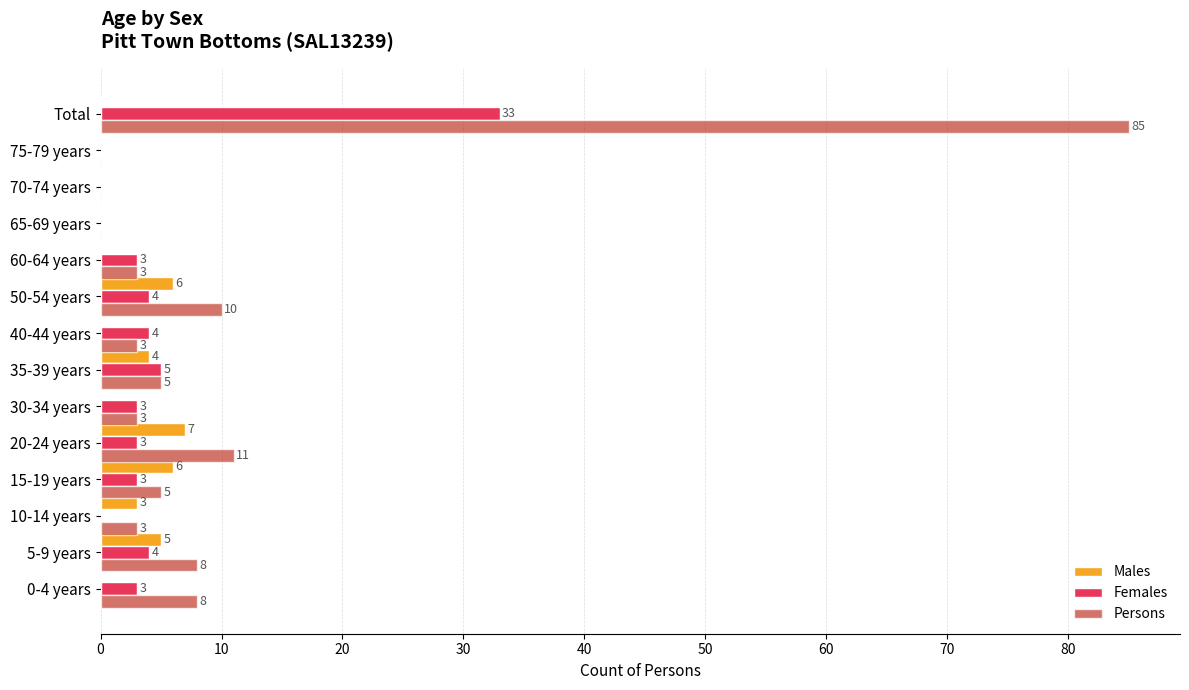

Between 40-44 years and 75-79 years, which series saw the biggest shift?

Females